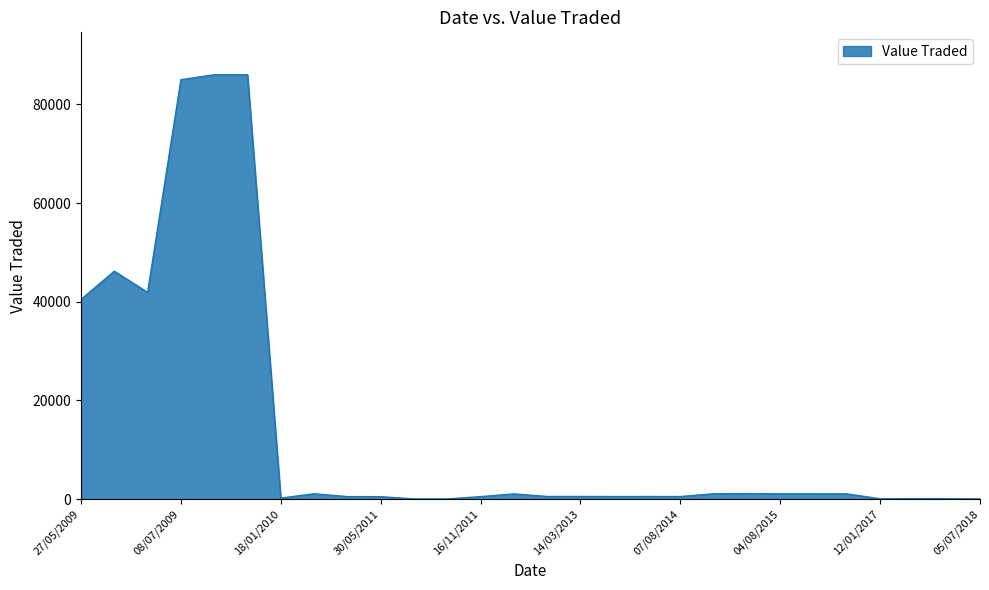

What is the greatest value displayed?

86000